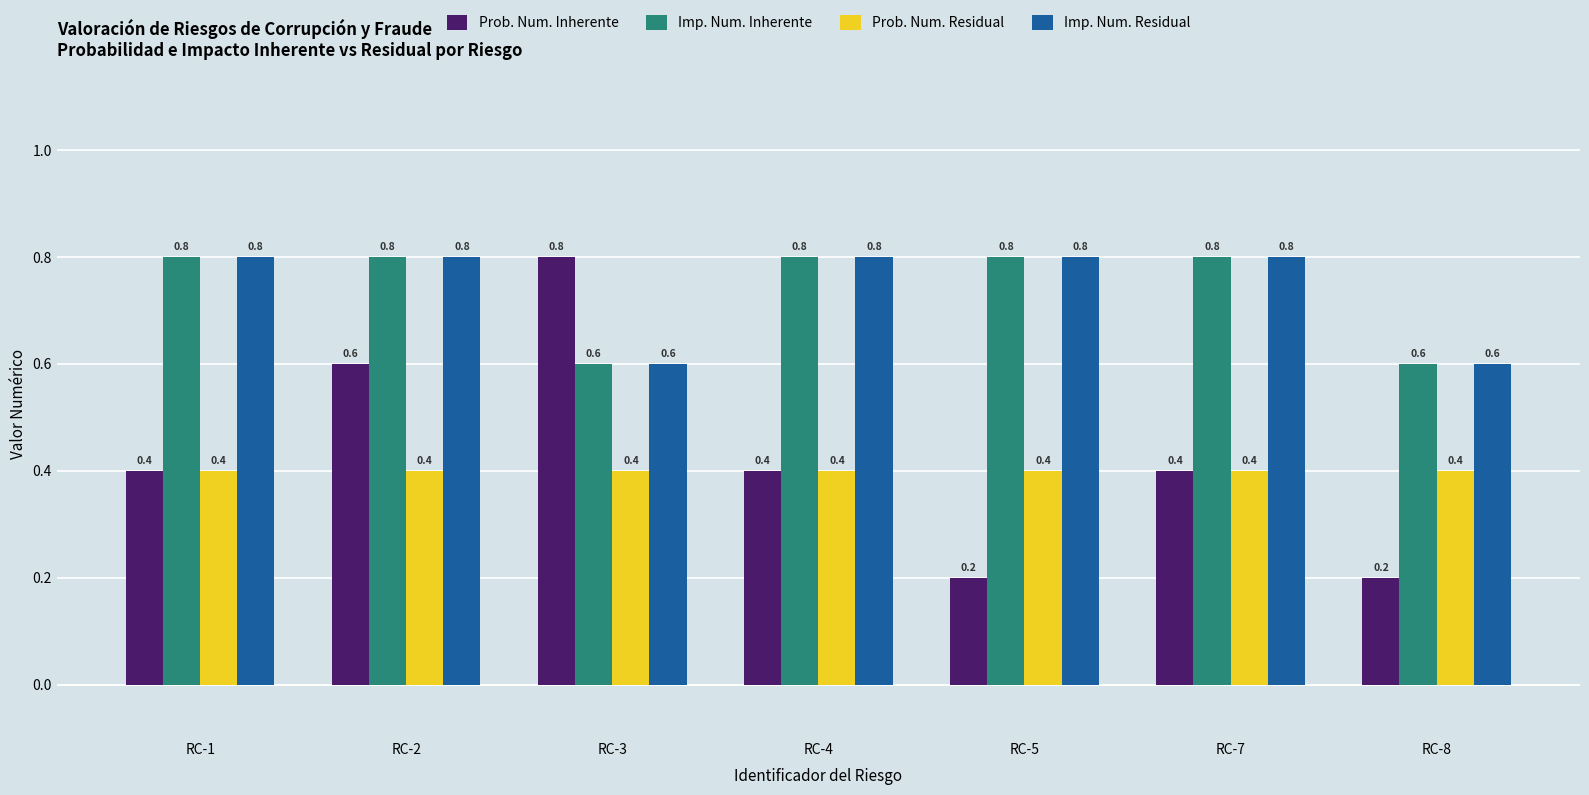

The Imp. Num. Residual series shows 0.6 at RC-8. True or false?

True